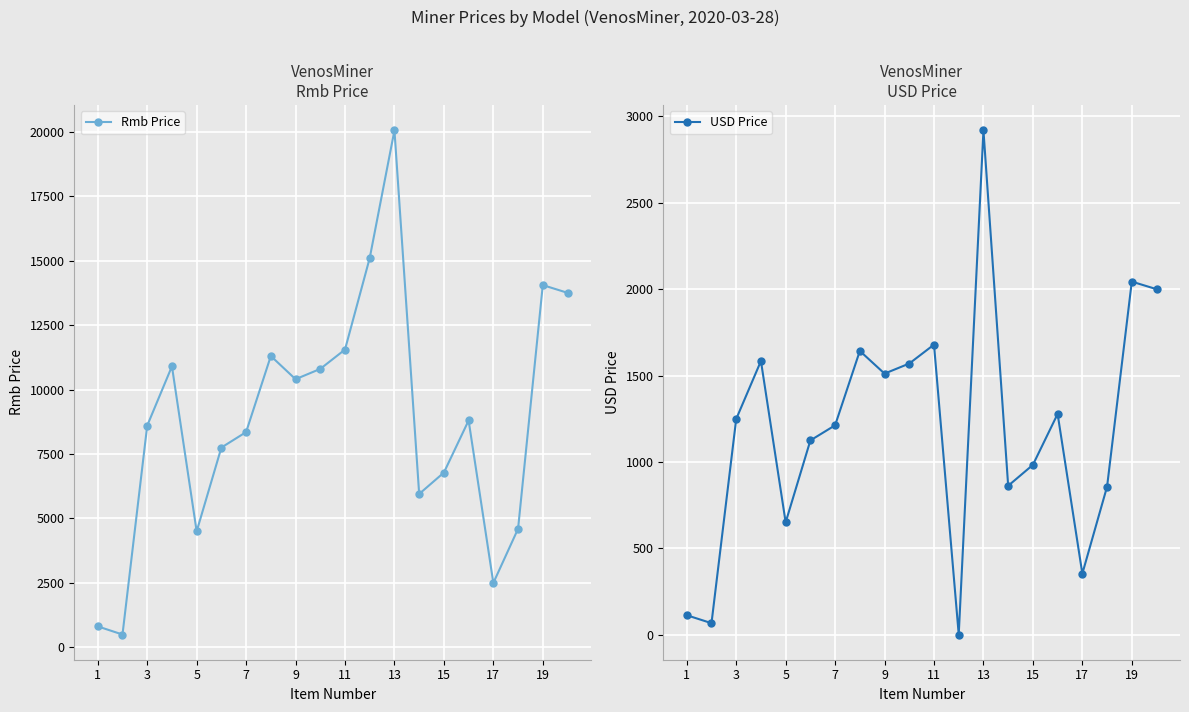

What is the maximum value for Rmb Price?

20050